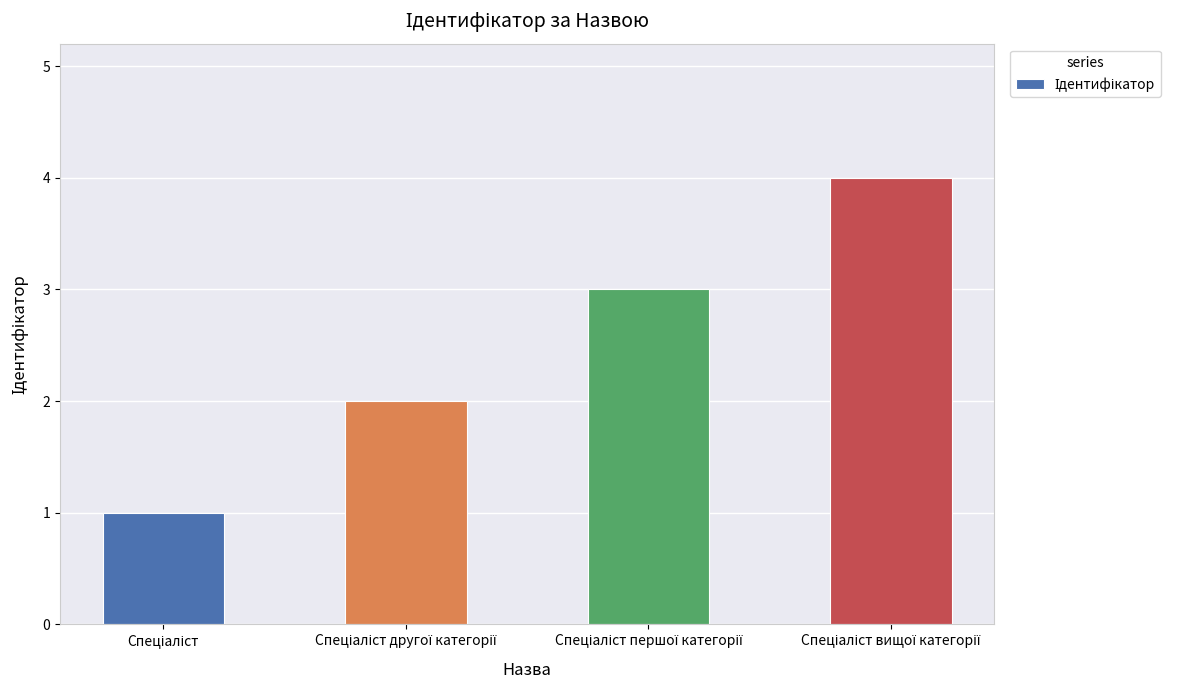

What is the maximum value shown in the chart?

4